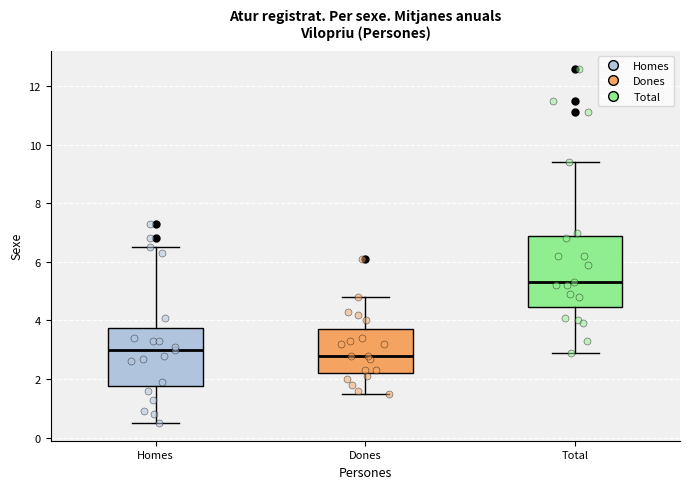

Reading left to right, read every box against the y-axis: the position of its median line, the range the box covers, and the ends of its whiskers. The values are not printed on the chart, so give them approximately, as read against the axis.

Homes: median 3.0, box 1.8 to 3.8, whiskers 0.6 to 6.6
Dones: median 2.8, box 2.2 to 3.8, whiskers 1.6 to 4.8
Total: median 5.4, box 4.4 to 7.0, whiskers 3.0 to 9.4